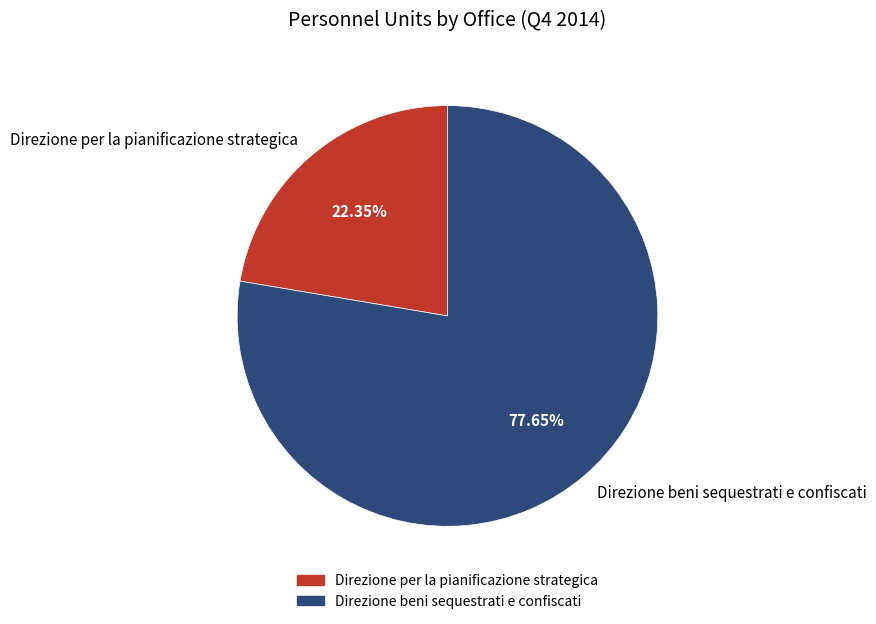

How many segments does this pie chart have?

2